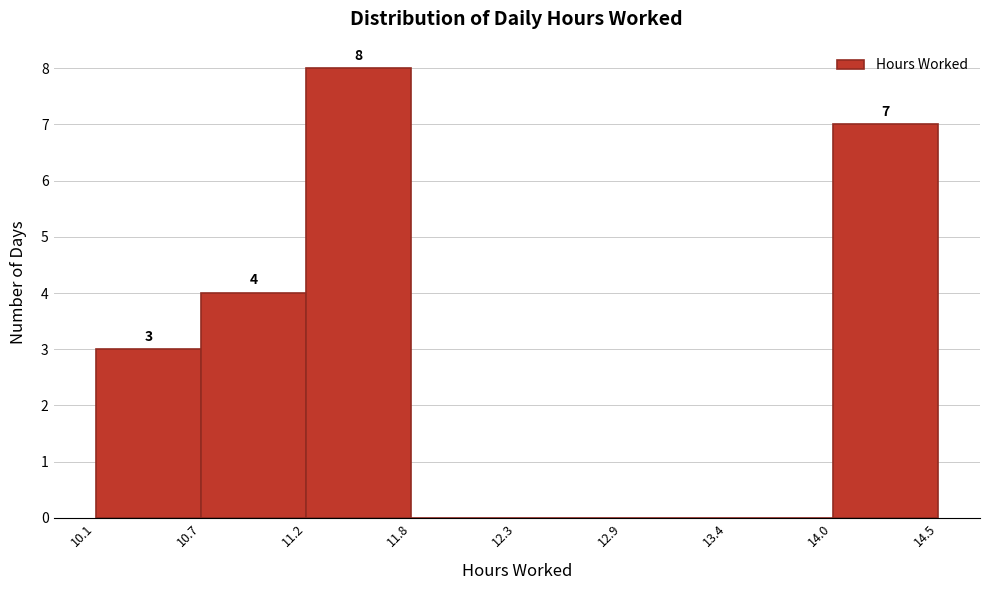

Over which range of the x-axis is the bar tallest?

11.2 to 11.8